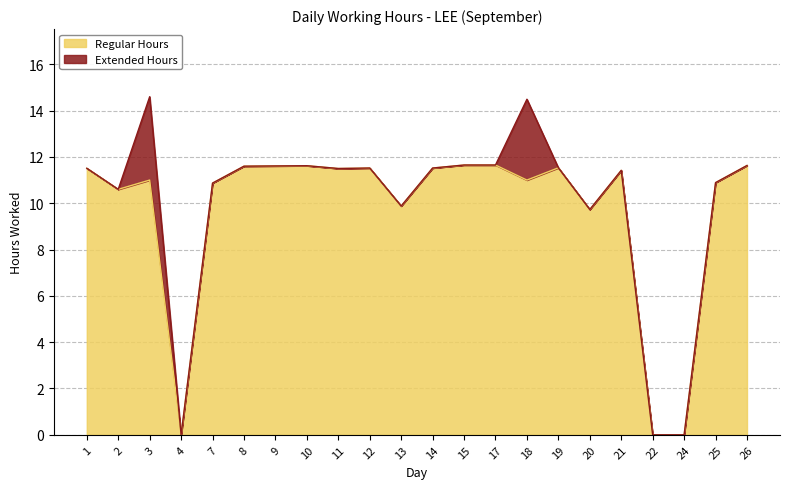

Where is the data nearest to the value 5?

20